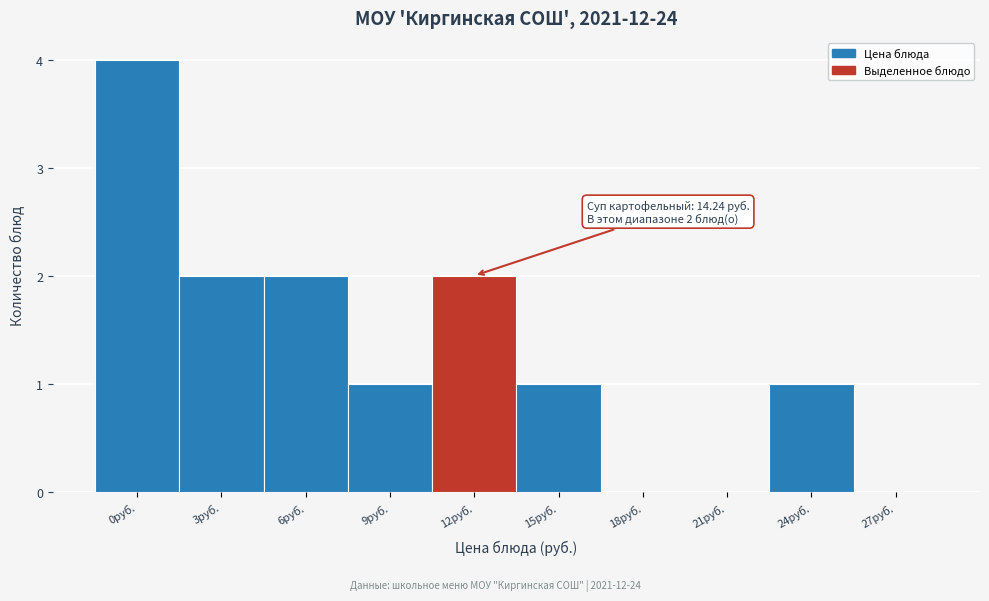

Reading left to right, extract all data points from this chart.

0руб.=4	3руб.=2	6руб.=2	9руб.=1	12руб.=2	15руб.=1	18руб.=0	21руб.=0	24руб.=1	27руб.=0